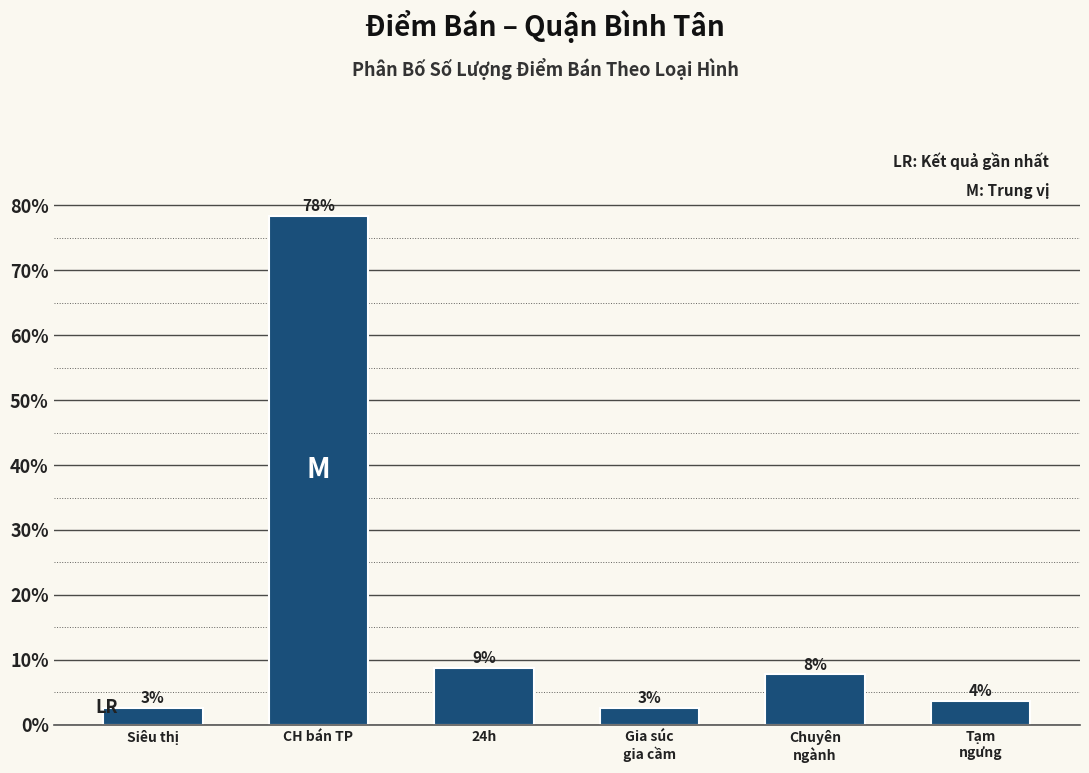

Does the chart contain any negative values?

No